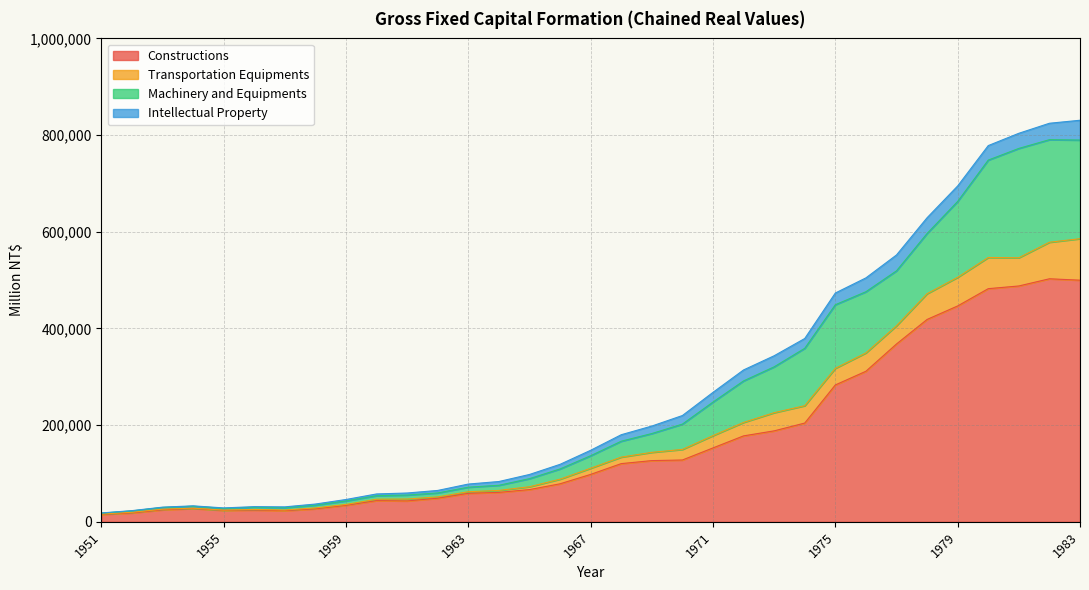

True or false: Constructions and Transportation Equipments intersect in this chart.

False